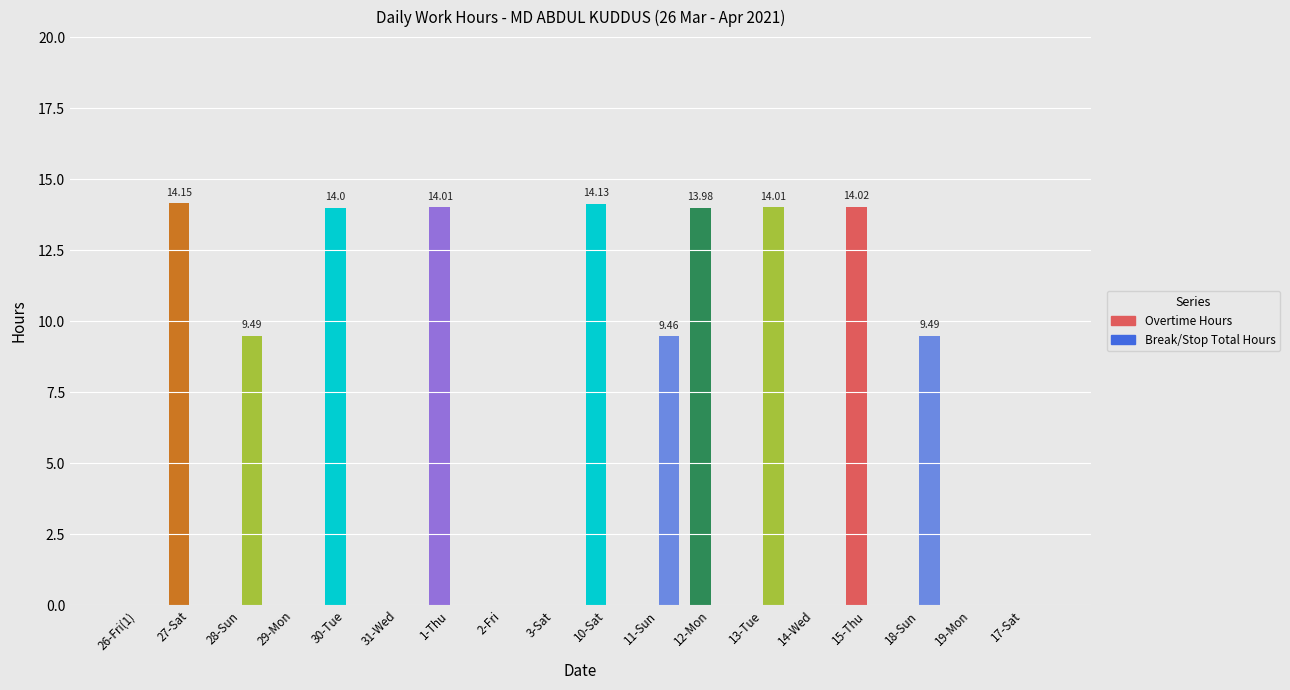

What is the maximum value shown in the chart?

14.2